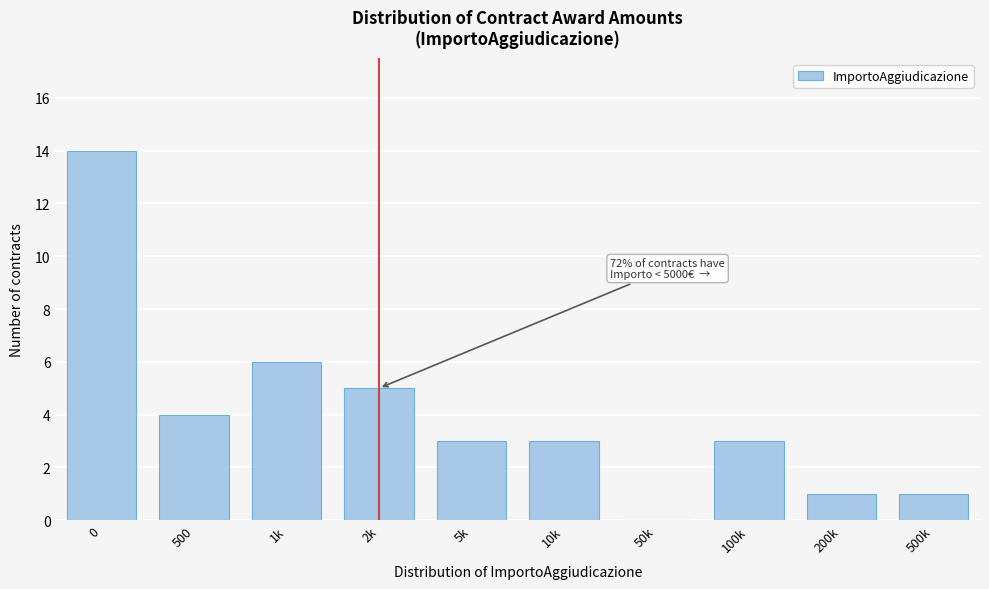

Reading left to right, what are all the values shown in this chart?

0=14	500=4	1k=6	2k=5	5k=3	10k=3	50k=0	100k=3	200k=1	500k=1